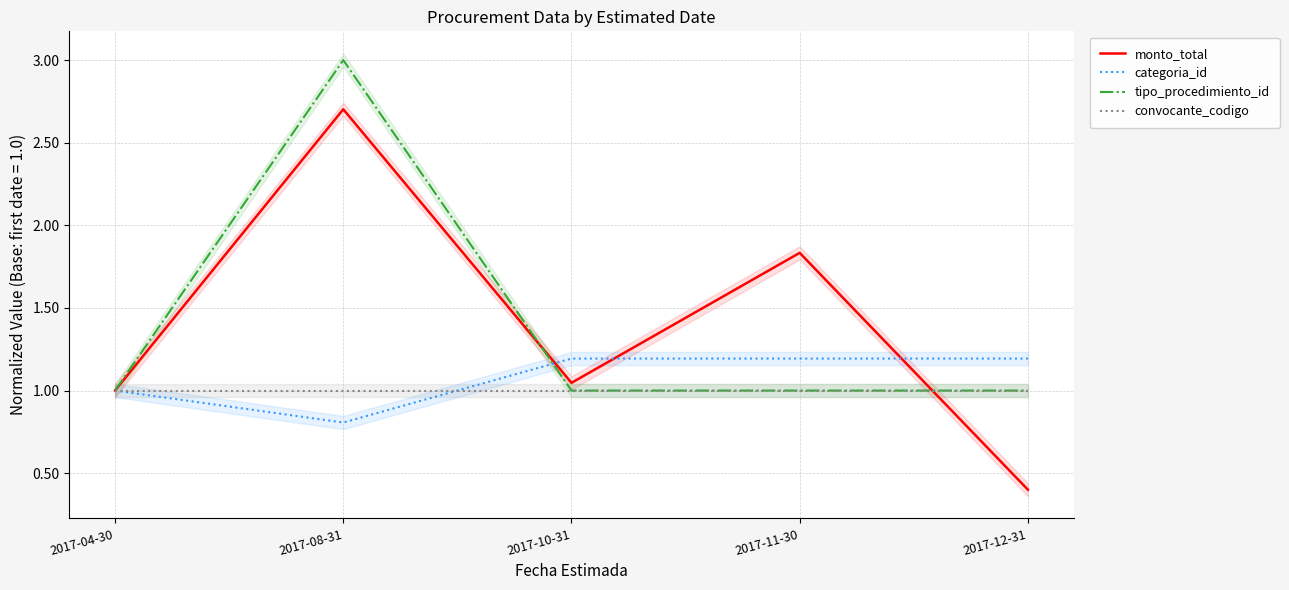

True or false: tipo_procedimiento_id and convocante_codigo intersect in this chart.

False